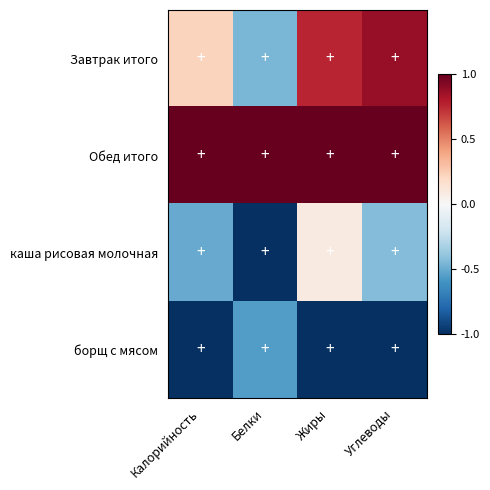

Which series has the largest total across all categories?

Обед итого